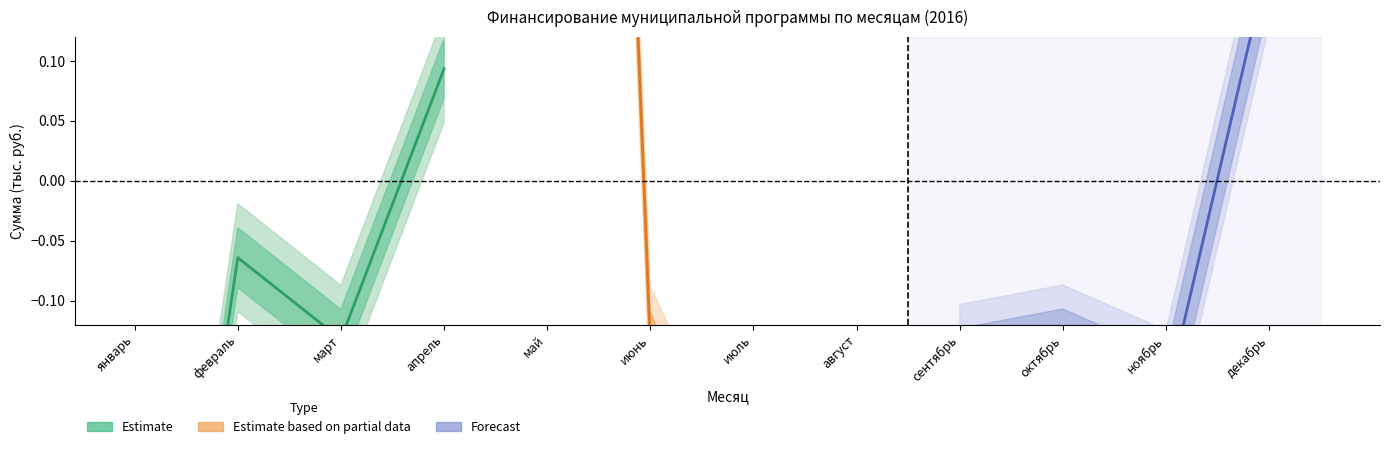

Does the chart display data point markers on the line(s)?

No